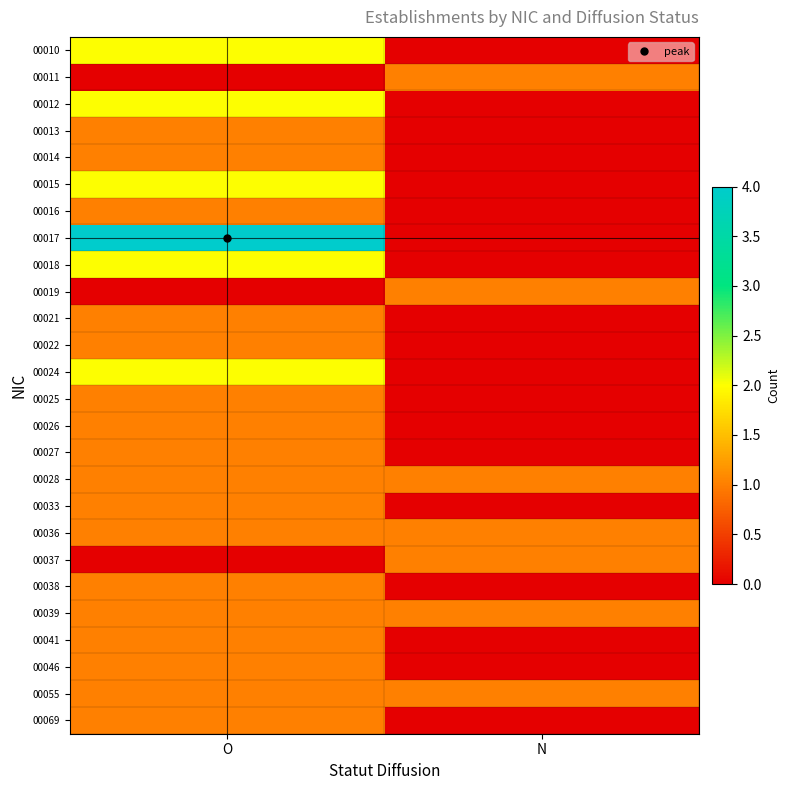

What is the difference between the highest and lowest values at N?

1